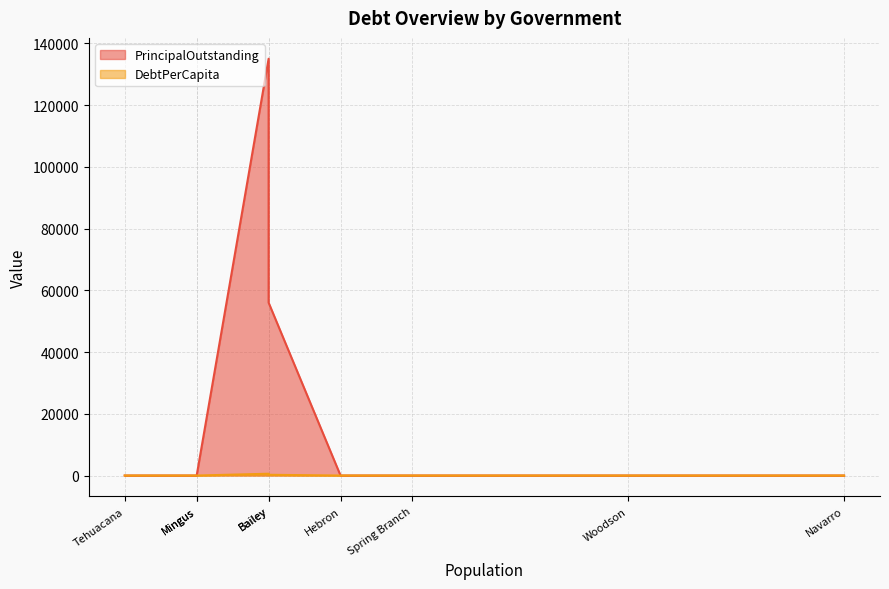

At which label is DebtPerCapita closest to 292?

Bailey